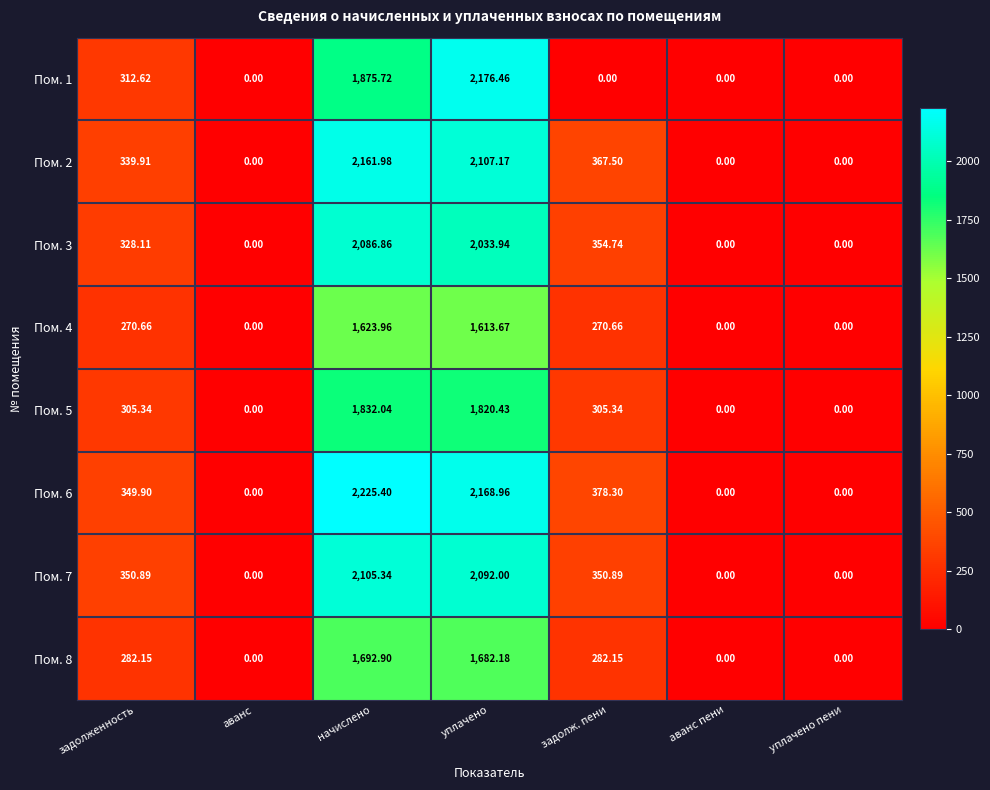

Rank the series by their maximum value, from highest to lowest.

Пом. 6, Пом. 1, Пом. 2, Пом. 7, Пом. 3, Пом. 5, Пом. 8, Пом. 4